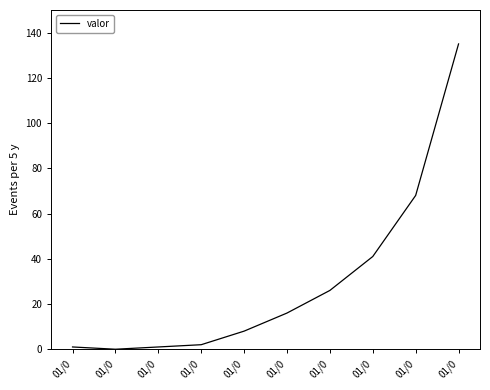

How many lines are shown in the chart?

1